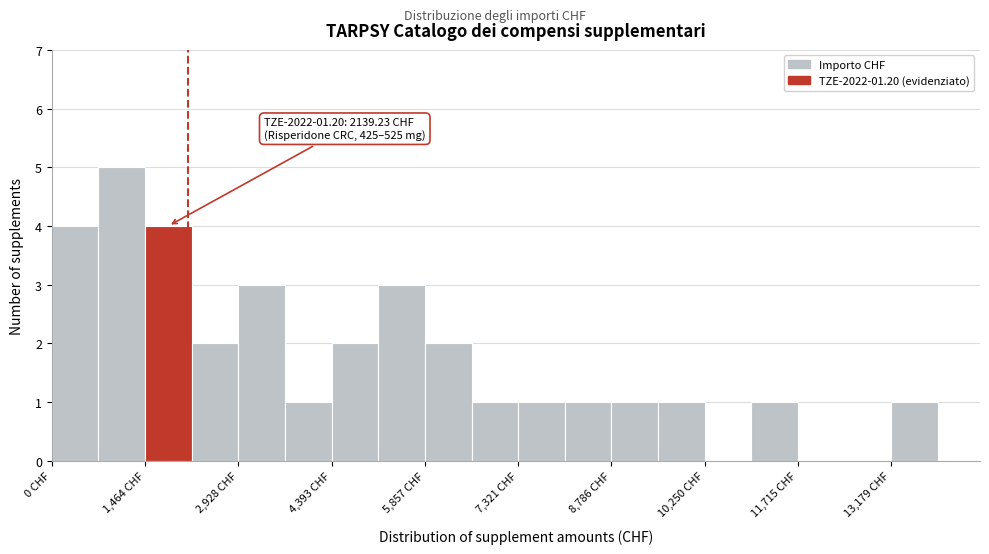

Around what value on the x-axis is the tallest bar? Give the approximate position of its centre, as read against the axis.

1000